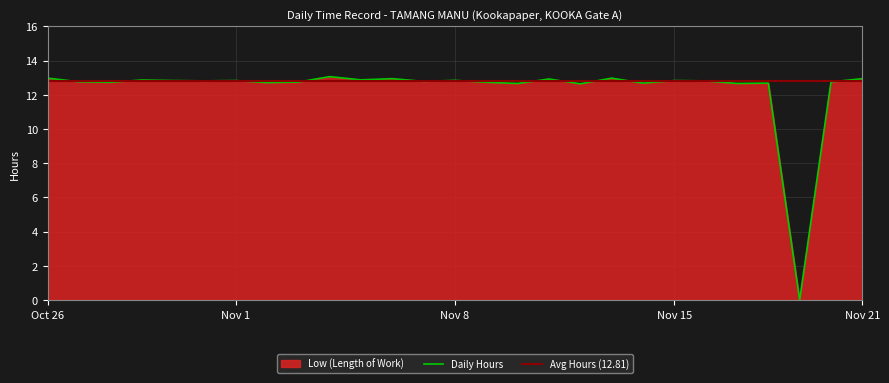

Is it true that Daily Hours equals 16.9 at Nov 15?

False